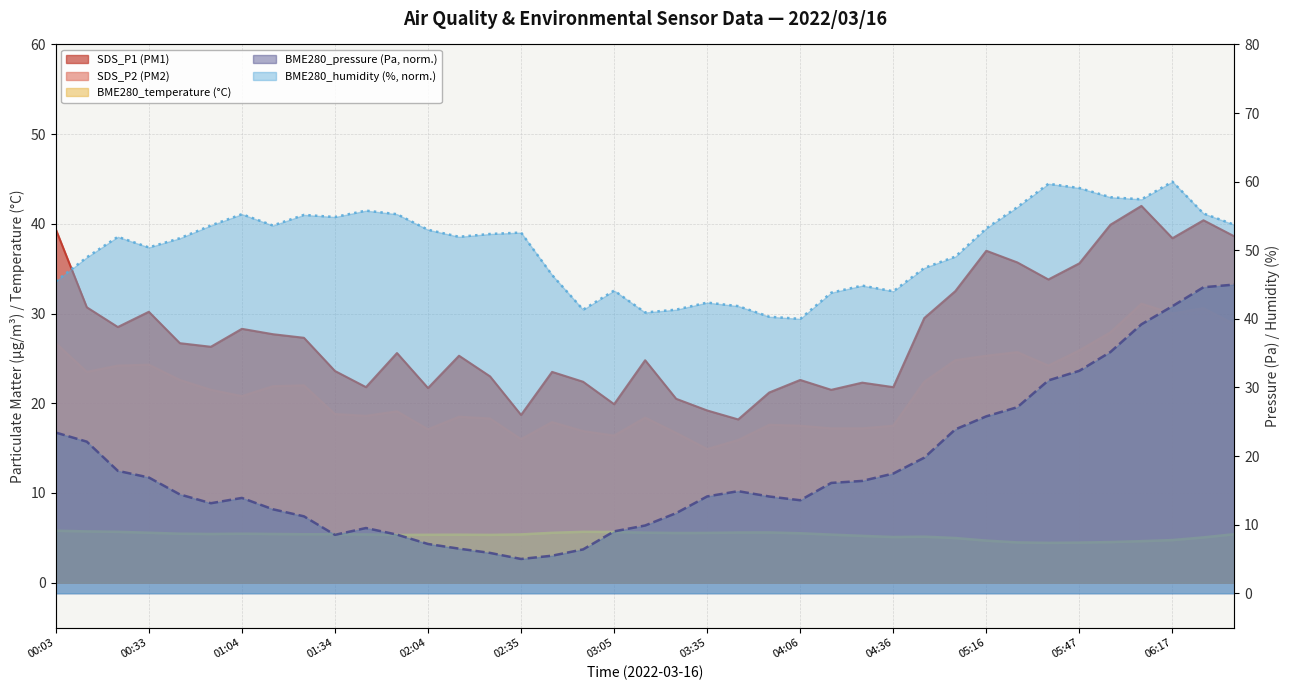

Reading left to right, what are all the values shown in this chart?

BME280_pressure: 00:03=23.4	00:13=22.1	00:23=17.8	00:33=16.9	00:43=14.4	00:53=13.1	01:04=13.9	01:14=12.2	01:24=11.2	01:34=8.5	01:44=9.5	01:54=8.5	02:04=7.2	02:15=6.5	02:25=5.9	02:35=5.0	02:45=5.5	02:55=6.4	03:05=9.0	03:15=9.9	03:25=11.7	03:35=14.1	03:45=14.9	03:56=14.1	04:06=13.6	04:16=16.1	04:26=16.4	04:36=17.5	04:56=19.8	05:06=23.9	05:16=25.8	05:27=27.1	05:37=31.0	05:47=32.4	05:57=35.2	06:07=39.2	06:17=41.8	06:27=44.6	06:37=45.0
BME280_humidity: 00:03=45.5	00:13=49.0	00:23=52.0	00:33=50.4	00:43=51.8	00:53=53.6	01:04=55.3	01:14=53.6	01:24=55.2	01:34=54.8	01:44=55.8	01:54=55.3	02:04=53.0	02:15=52.0	02:25=52.4	02:35=52.6	02:45=46.4	02:55=41.3	03:05=44.1	03:15=40.9	03:25=41.3	03:35=42.4	03:45=41.9	03:56=40.3	04:06=40.0	04:16=43.8	04:26=44.8	04:36=44.0	04:56=47.4	05:06=49.1	05:16=53.2	05:27=56.3	05:37=59.7	05:47=59.1	05:57=57.7	06:07=57.4	06:17=60.0	06:27=55.4	06:37=53.7
BME280_temperature: 00:03=5.8	00:13=5.7	00:23=5.7	00:33=5.6	00:43=5.5	00:53=5.4	01:04=5.5	01:14=5.4	01:24=5.4	01:34=5.4	01:44=5.4	01:54=5.3	02:04=5.3	02:15=5.3	02:25=5.3	02:35=5.4	02:45=5.6	02:55=5.7	03:05=5.7	03:15=5.6	03:25=5.5	03:35=5.5	03:45=5.6	03:56=5.6	04:06=5.5	04:16=5.4	04:26=5.2	04:36=5.1	04:56=5.1	05:06=5.0	05:16=4.7	05:27=4.5	05:37=4.4	05:47=4.5	05:57=4.5	06:07=4.6	06:17=4.8	06:27=5.0	06:37=5.4
SDS_P1: 00:03=39.4	00:13=30.7	00:23=28.5	00:33=30.2	00:43=26.7	00:53=26.3	01:04=28.3	01:14=27.7	01:24=27.3	01:34=23.6	01:44=21.8	01:54=25.6	02:04=21.7	02:15=25.3	02:25=23.0	02:35=18.7	02:45=23.5	02:55=22.4	03:05=19.9	03:15=24.8	03:25=20.5	03:35=19.2	03:45=18.2	03:56=21.2	04:06=22.6	04:16=21.5	04:26=22.3	04:36=21.8	04:56=29.5	05:06=32.5	05:16=37.0	05:27=35.7	05:37=33.8	05:47=35.6	05:57=39.9	06:07=42.0	06:17=38.4	06:27=40.4	06:37=38.6
SDS_P2: 00:03=26.7	00:13=23.5	00:23=24.2	00:33=24.3	00:43=22.6	00:53=21.5	01:04=20.8	01:14=21.9	01:24=22.0	01:34=18.8	01:44=18.6	01:54=19.1	02:04=17.1	02:15=18.5	02:25=18.3	02:35=16.0	02:45=17.9	02:55=16.9	03:05=16.4	03:15=18.4	03:25=16.7	03:35=14.9	03:45=15.9	03:56=17.6	04:06=17.5	04:16=17.2	04:26=17.2	04:36=17.5	04:56=22.4	05:06=24.8	05:16=25.3	05:27=25.7	05:37=24.2	05:47=25.9	05:57=27.9	06:07=31.1	06:17=30.0	06:27=30.6	06:37=28.8